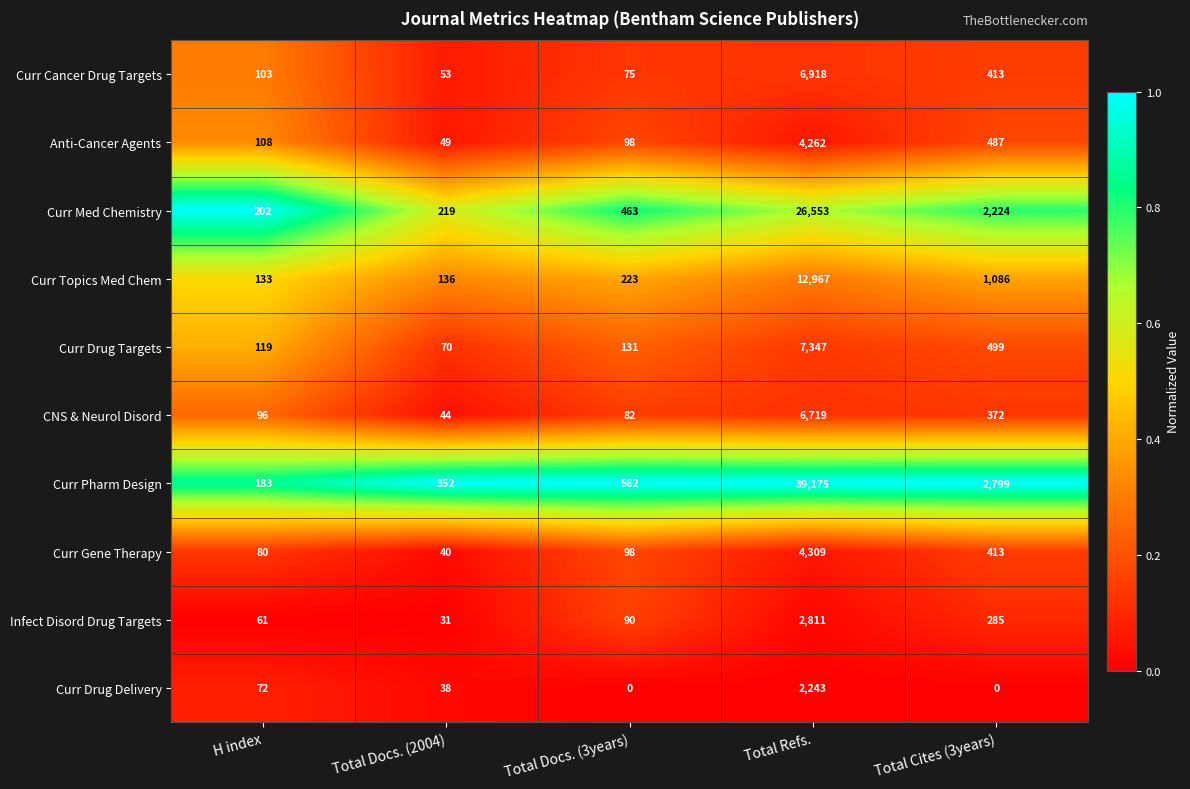

What is the sum of the Infect Disord Drug Targets values at H index and Total Cites (3years)?

346